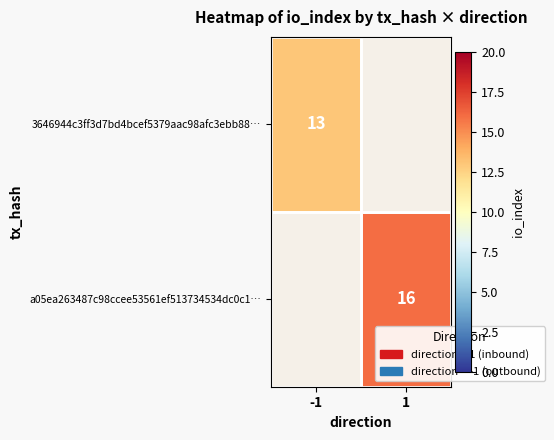

True or false: a05ea263487c98ccee53561ef513734534dc0c1… has a value of 16 at 1.

True